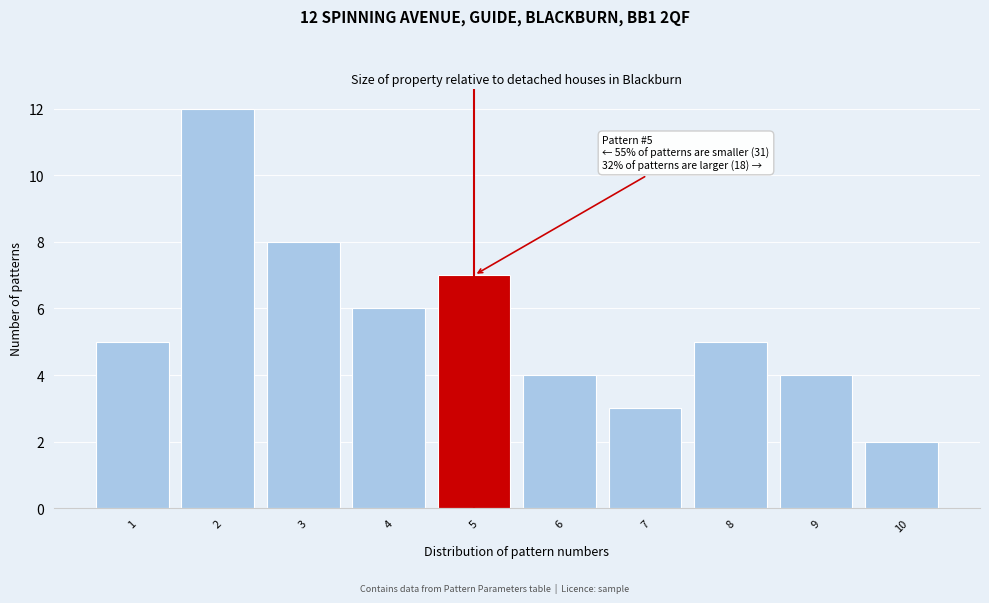

Reading left to right, transcribe all the data shown in this chart.

1=5	2=12	3=8	4=6	5=7	6=4	7=3	8=5	9=4	10=2